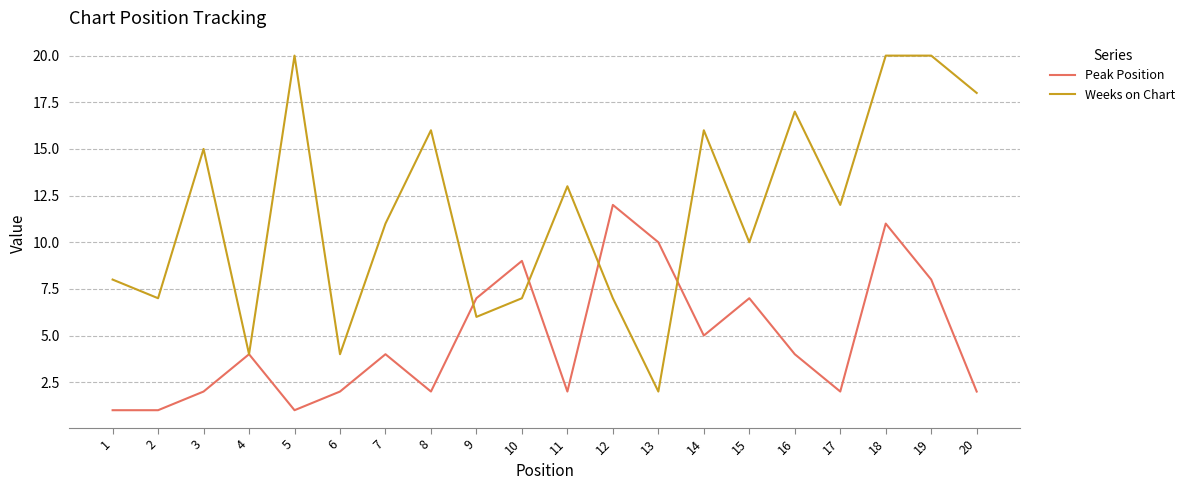

Reading left to right, what are all the values shown in this chart?

Peak Position: 1=1	2=1	3=2	4=4	5=1	6=2	7=4	8=2	9=7	10=9	11=2	12=12	13=10	14=5	15=7	16=4	17=2	18=11	19=8	20=2
Weeks on Chart: 1=8	2=7	3=15	4=4	5=20	6=4	7=11	8=16	9=6	10=7	11=13	12=7	13=2	14=16	15=10	16=17	17=12	18=20	19=20	20=18